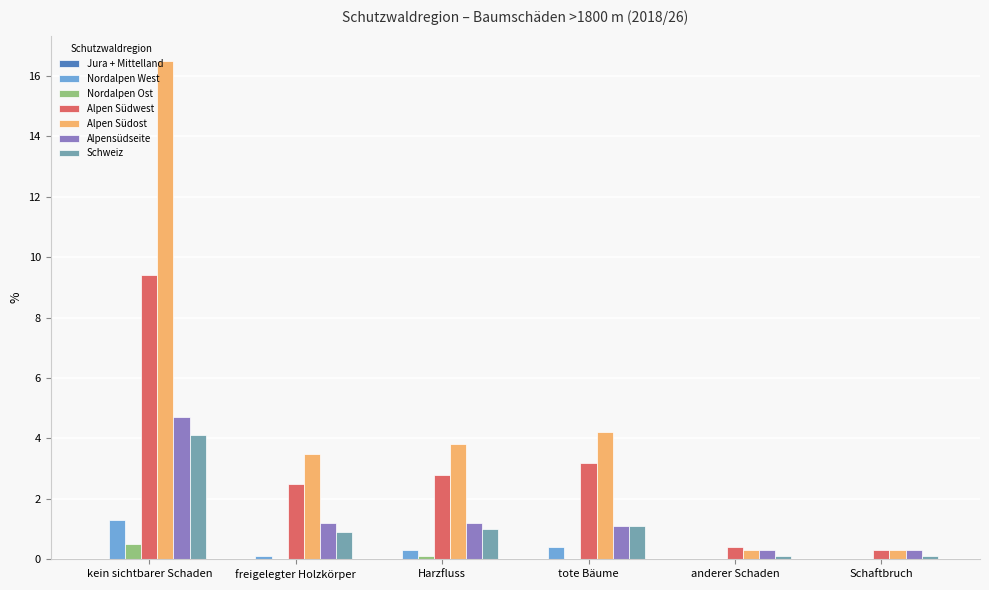

Which series has the largest total across all categories?

Alpen Südost